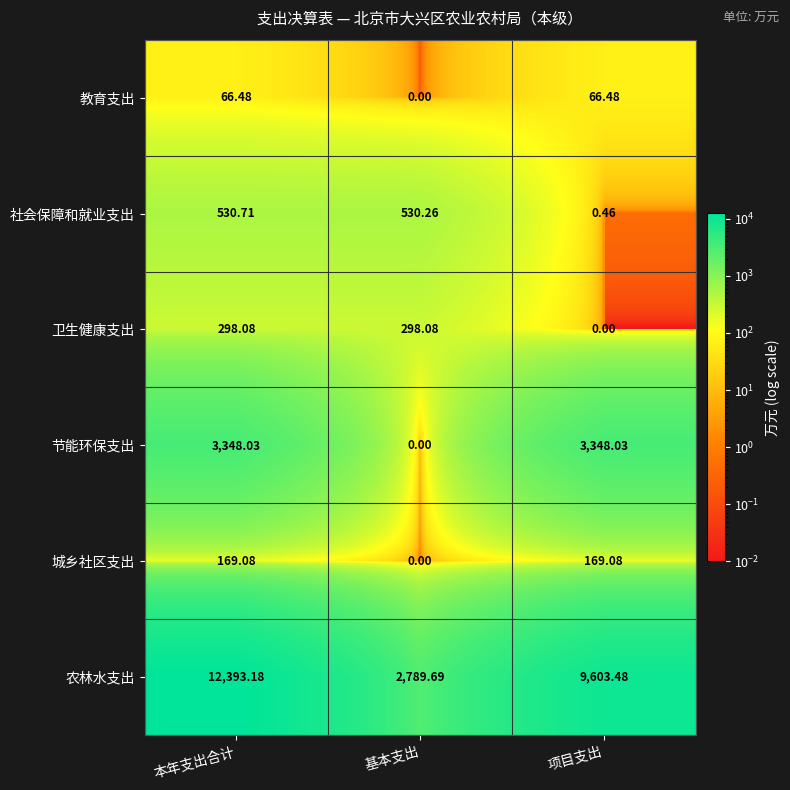

Which series has the widest spread of values?

农林水支出